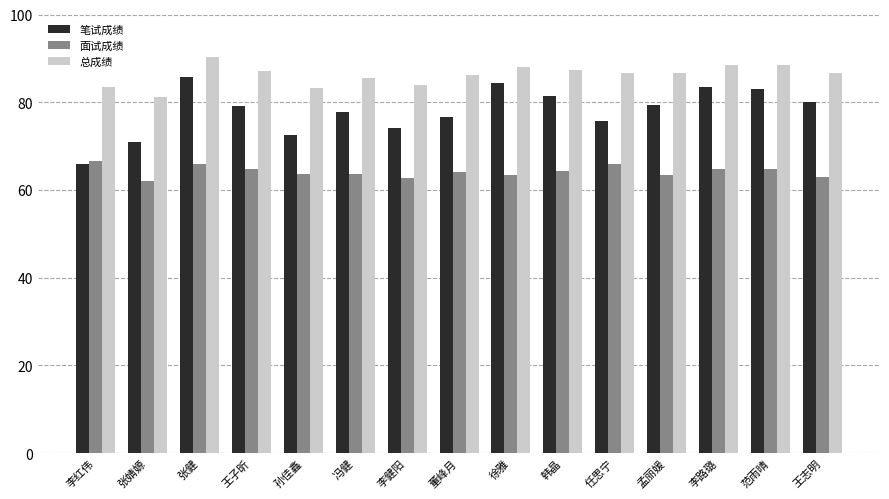

Read the 笔试成绩 value at 韩晶.

81.5